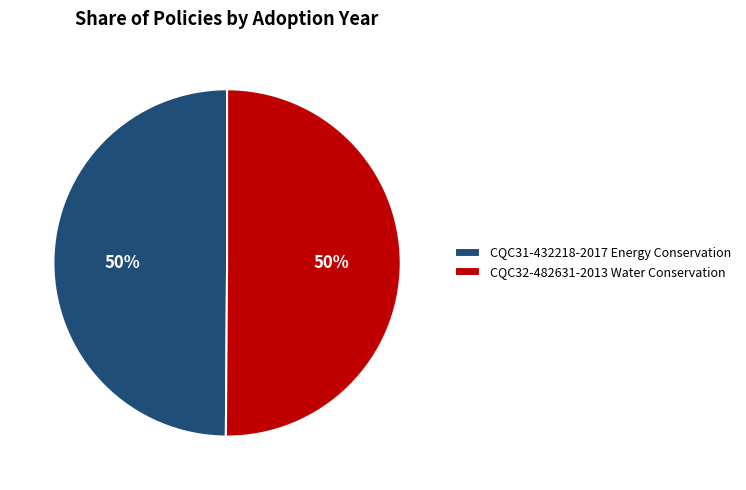

Is it true that CQC31-432218-2017 Energy Conservation is 59% of the pie?

False